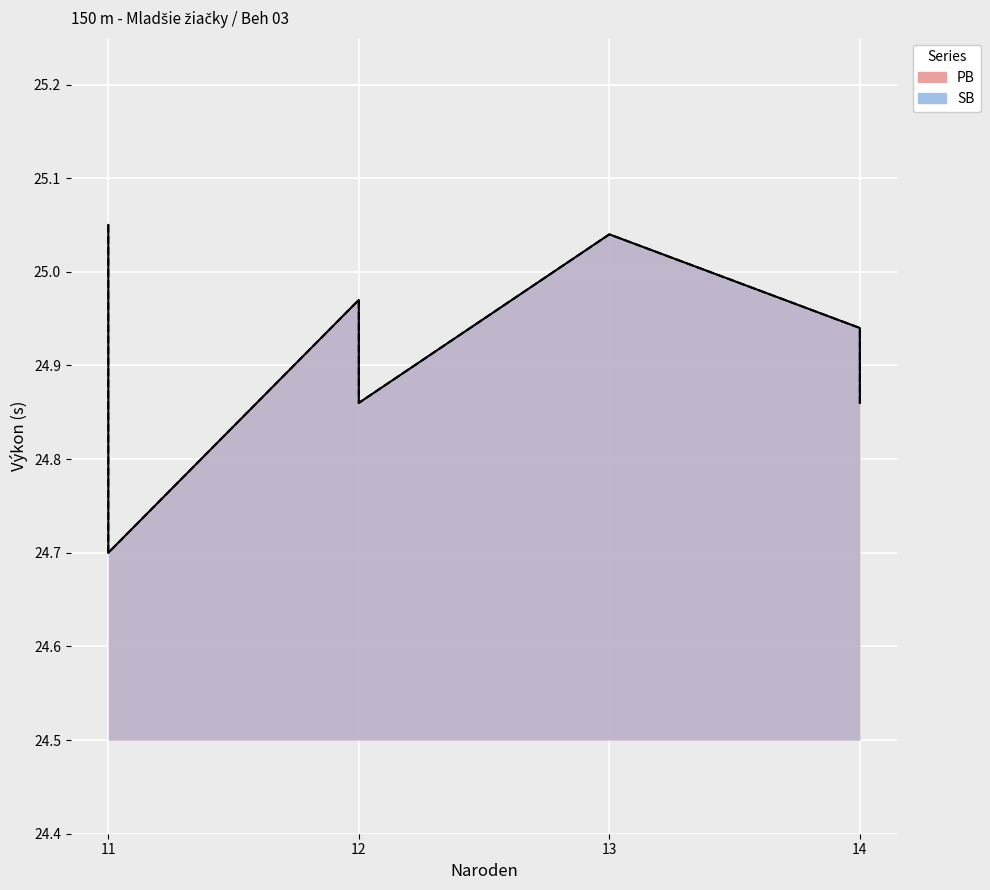

Rank the series at 14 from lowest to highest value.

PB, SB